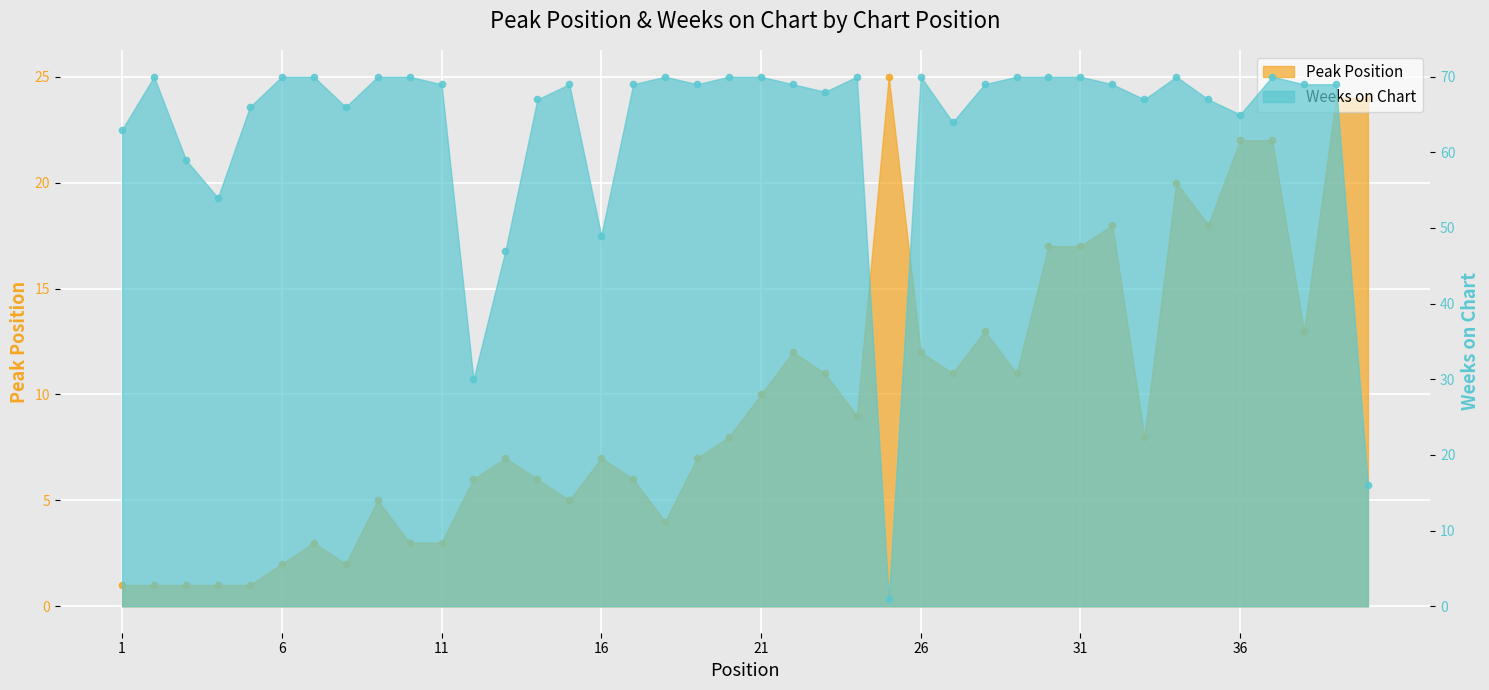

Which series contains the lowest Y value?

Peak Position